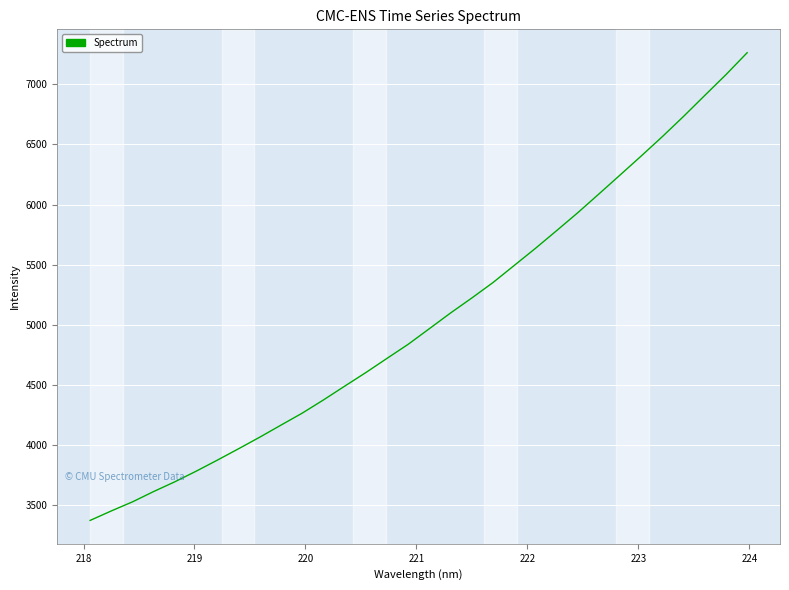

Reading left to right, what are all the values shown in this chart?

3374.9	3453.8	3529.4	3615.4	3696.4	3784.1	3876.1	3970.7	4067.0	4167.2	4266.5	4376.1	4490.5	4603.6	4721.8	4838.8	4968.8	5099.1	5223.3	5351.7	5493.5	5635.4	5782.6	5931.7	6087.9	6245.4	6403.7	6565.1	6733.0	6906.8	7079.4	7261.4